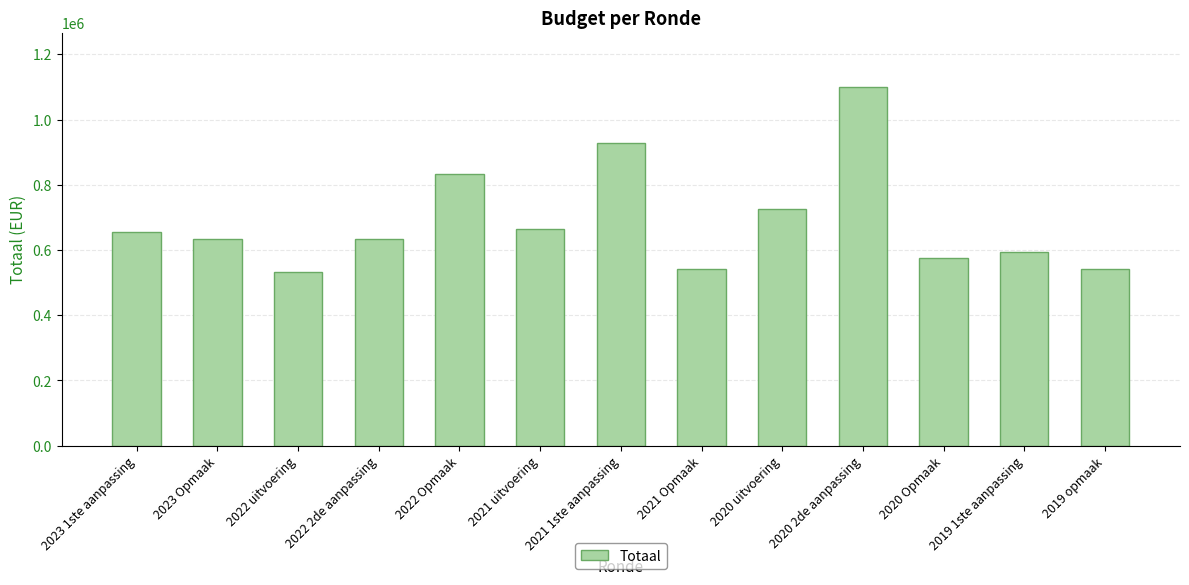

Which label corresponds to the largest value in the chart?

2020 2de aanpassing